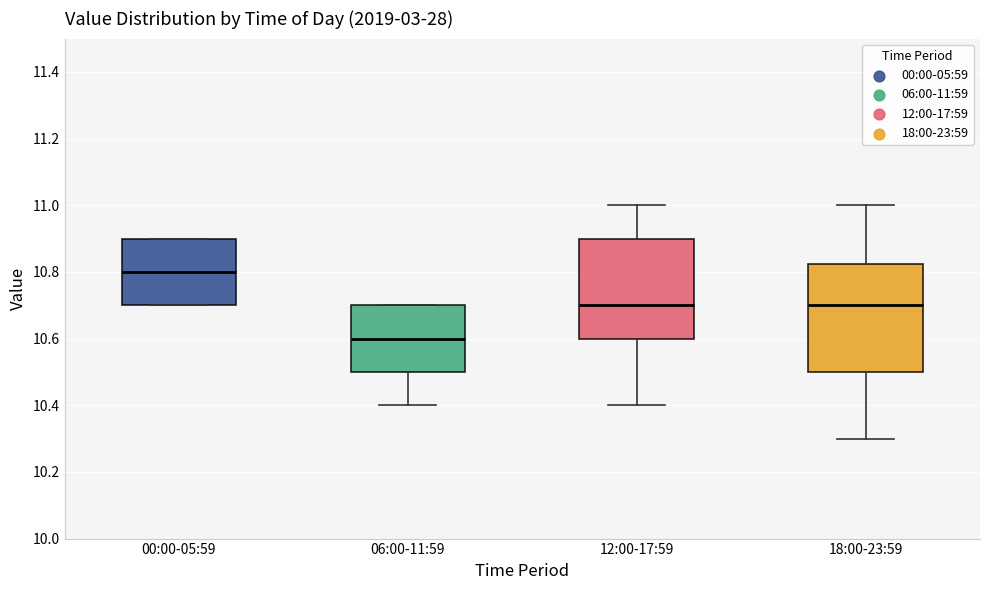

Which box's median line is the lowest?

06:00-11:59